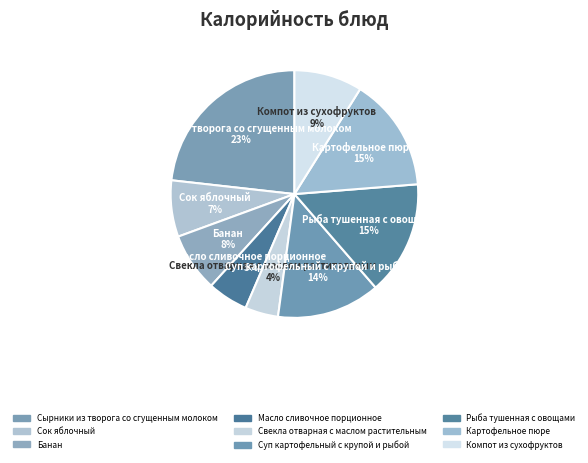

Is the sum of Сырники из творога со сгущенным молоком and Суп картофельный с крупой и рыбой greater than half?

No